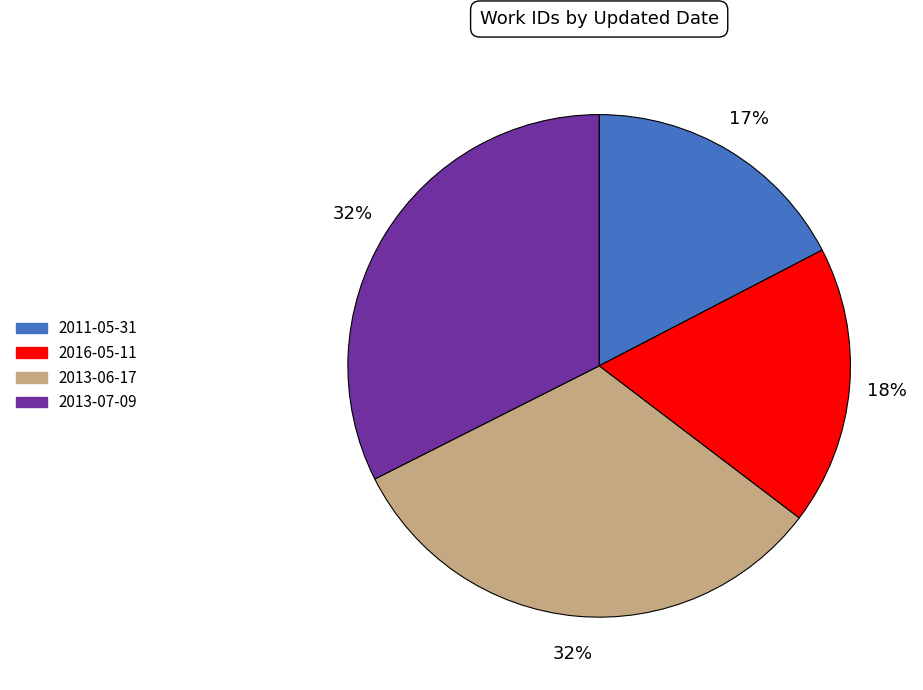

Do 2013-06-17 and 2013-07-09 together represent more than half of the pie?

Yes